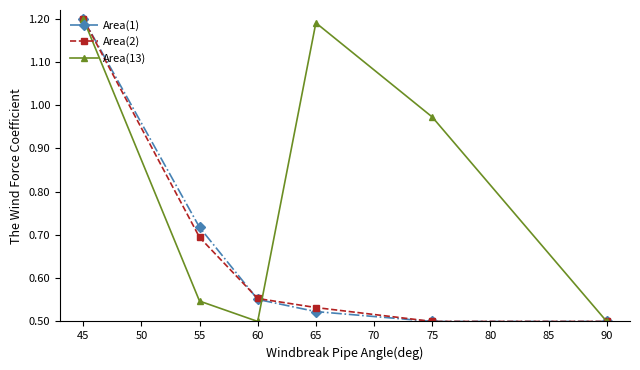

Which series changed the most between 45 and 55?

Area(13)